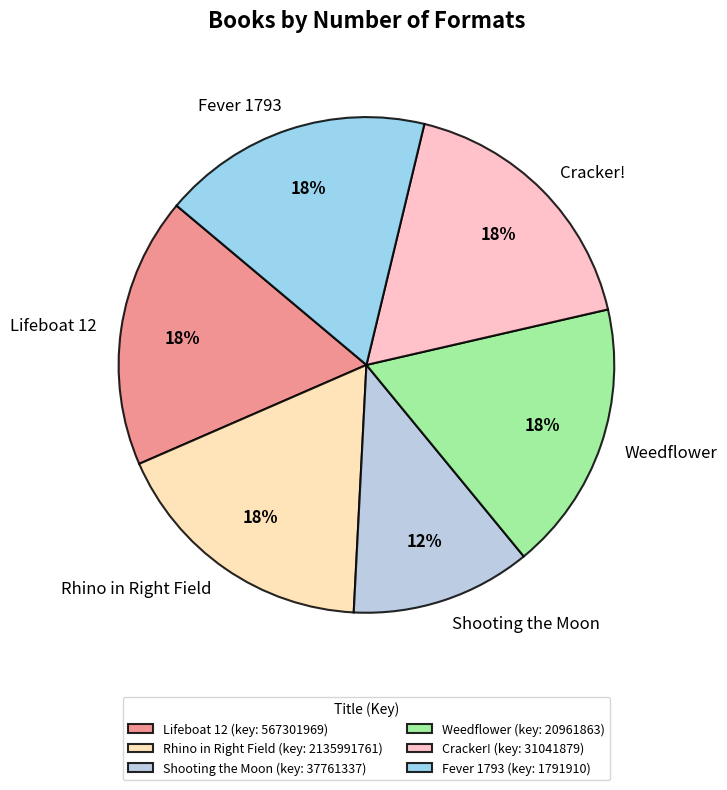

True or false: Fever 1793 accounts for 18% of the total.

True